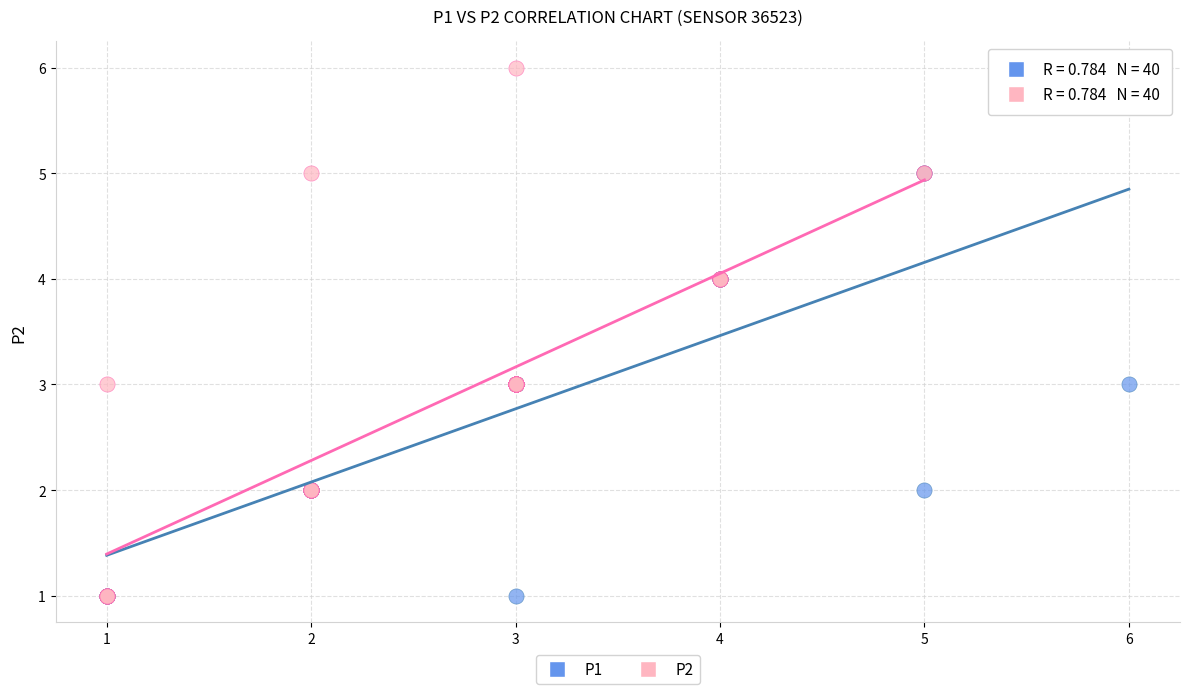

Which series has the largest Y range (max minus min)?

P2